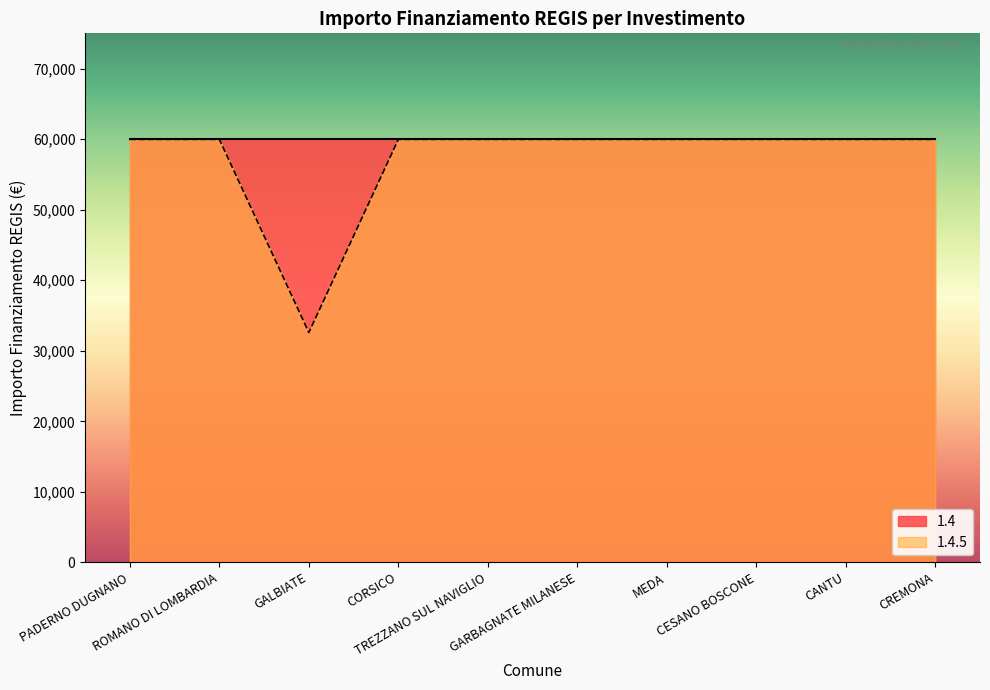

At which label is the value closest to 46277?

GALBIATE